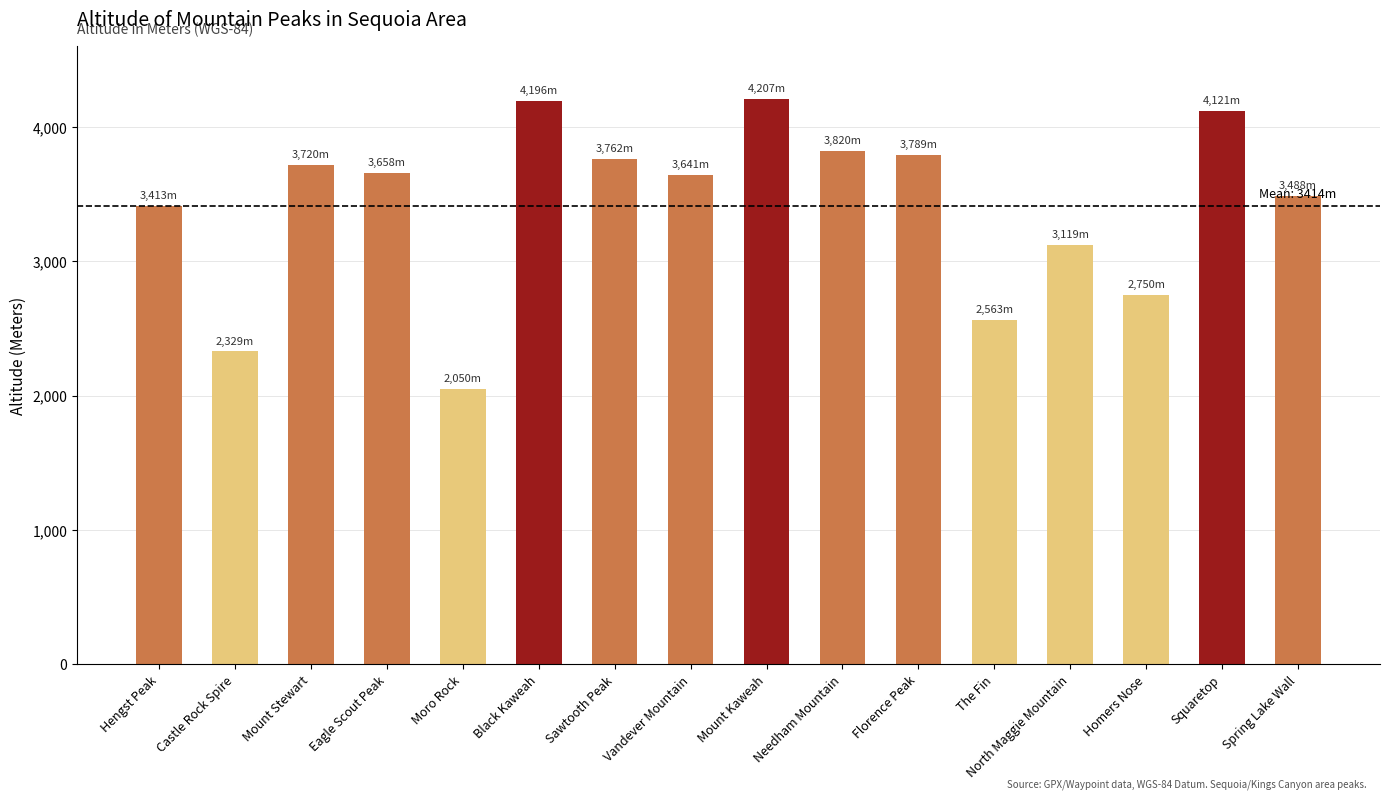

What is the change in value from Moro Rock to Needham Mountain?

+1770